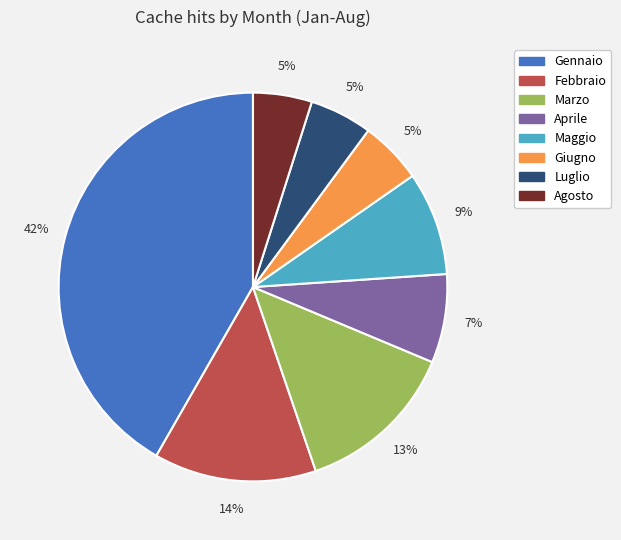

What is the largest slice in the pie chart?

Gennaio